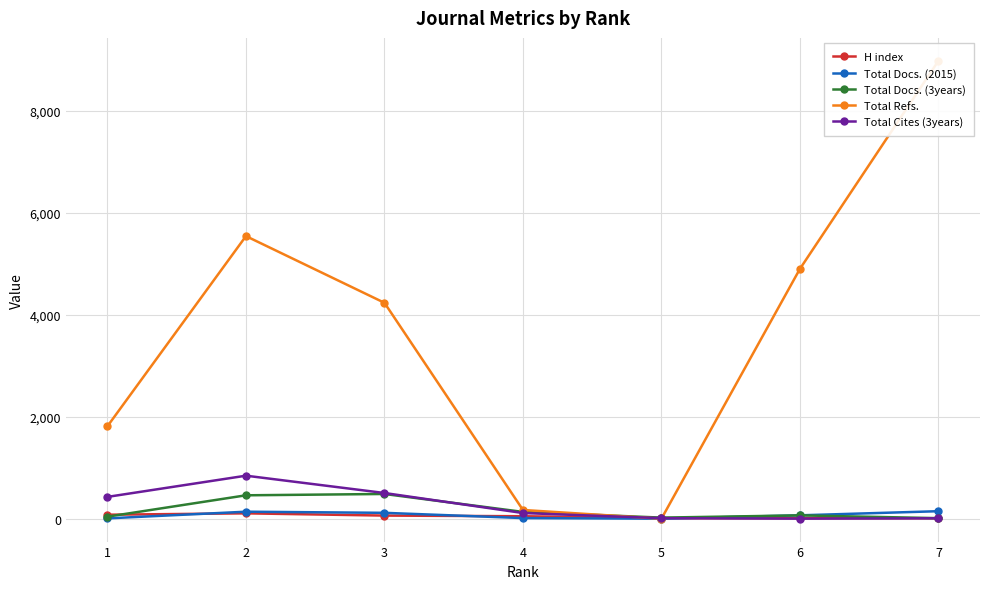

What are all the series names shown in the legend?

H index, Total Docs. (2015), Total Docs. (3years), Total Refs., Total Cites (3years)